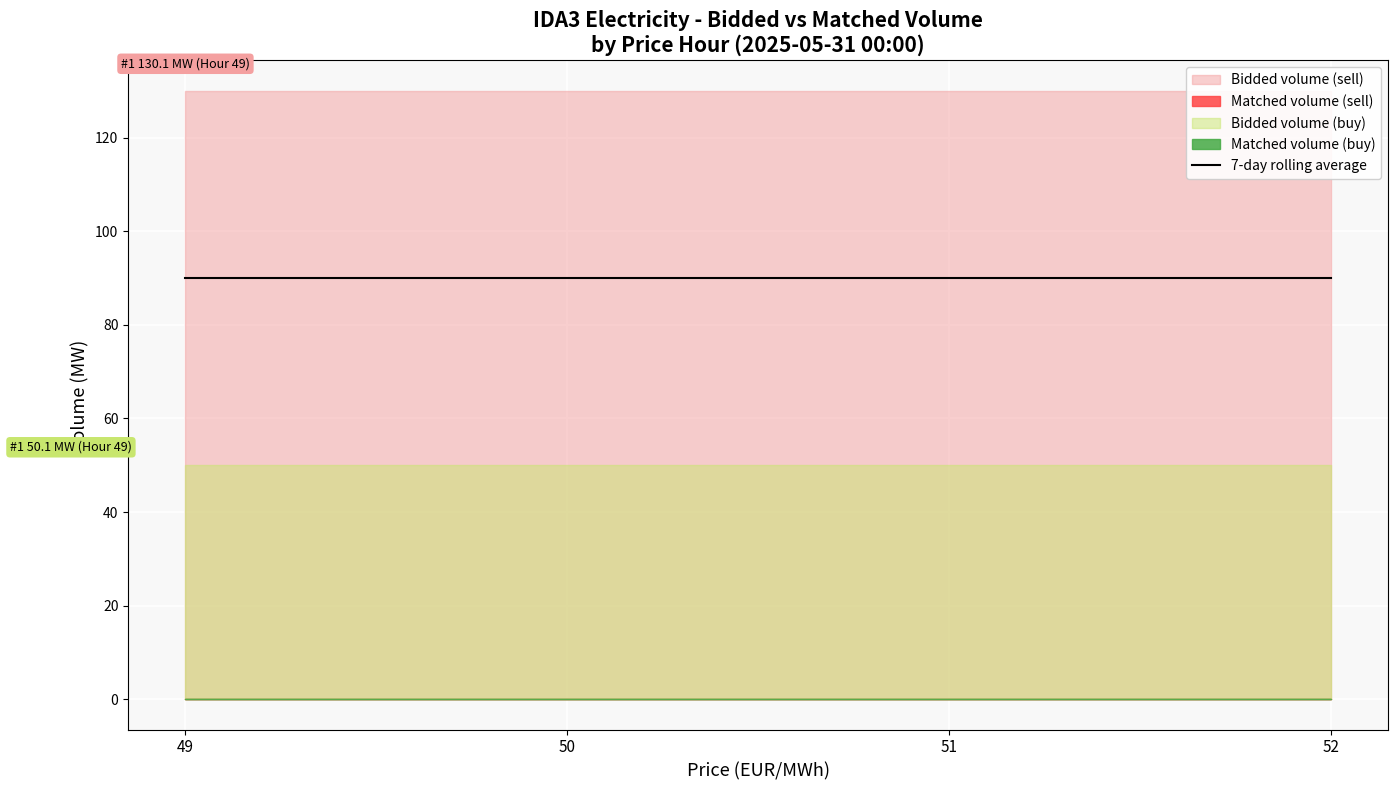

At which category does the chart reach its peak across all series?

49